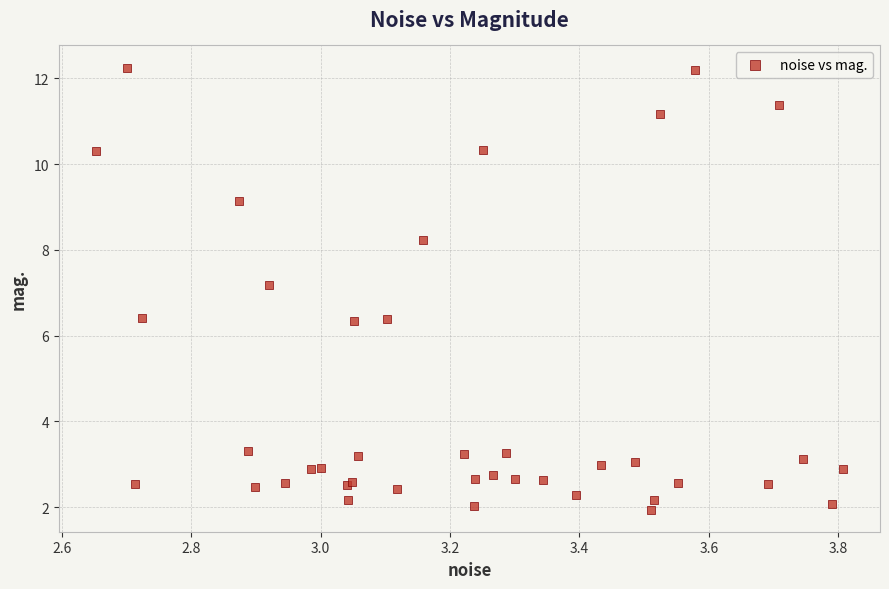

What Y value in the scatter plot is closest to 7?

7.2